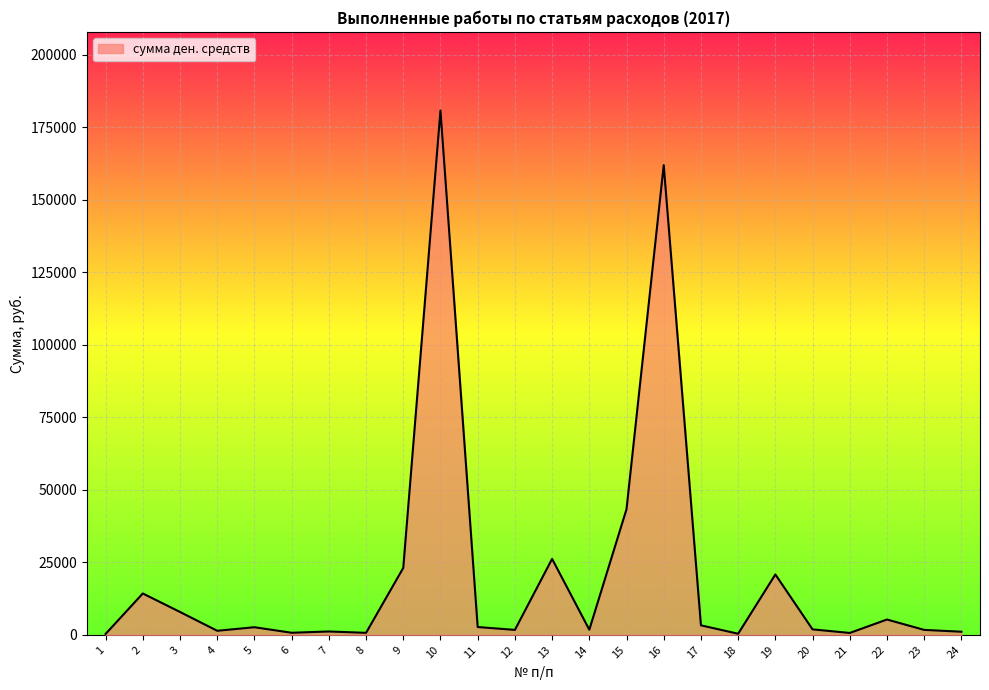

What is the average value?

21060.5